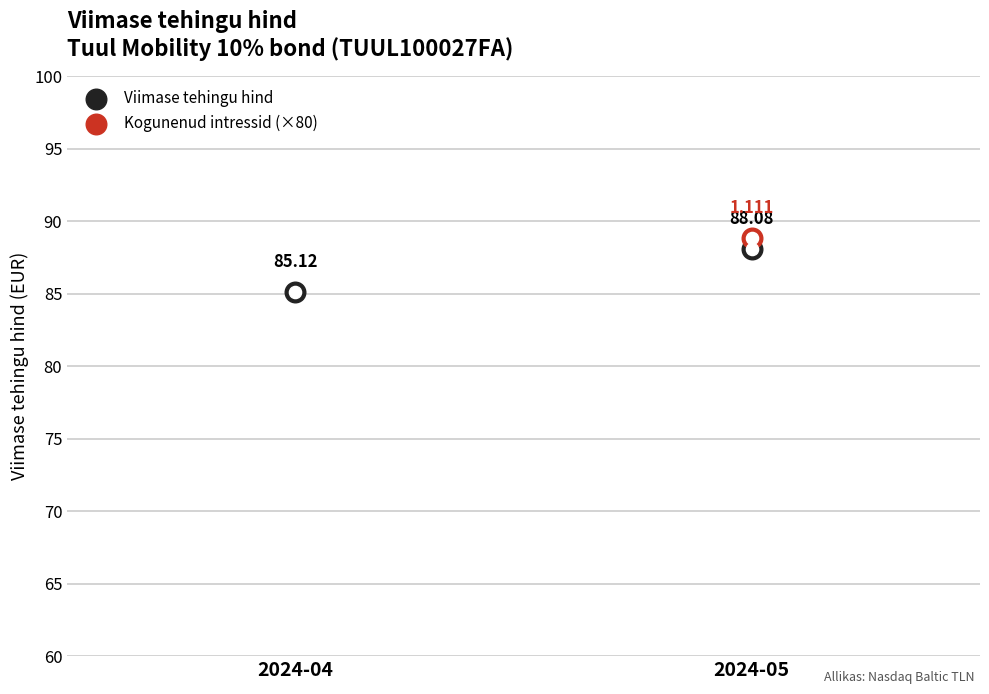

What are all the series names shown in the legend?

Viimase tehingu hind, Kogunenud intressid (×80)